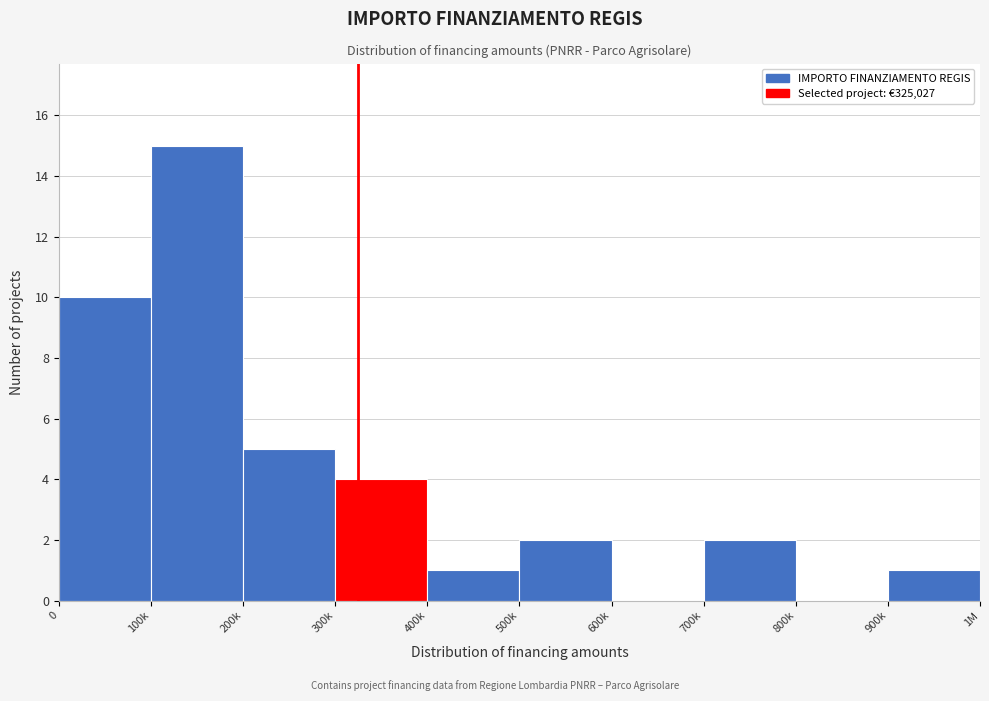

Reading left to right, list all the values displayed in this chart.

0=10	100k=15	200k=5	300k=4	400k=1	500k=2	600k=0	700k=2	800k=0	900k=1